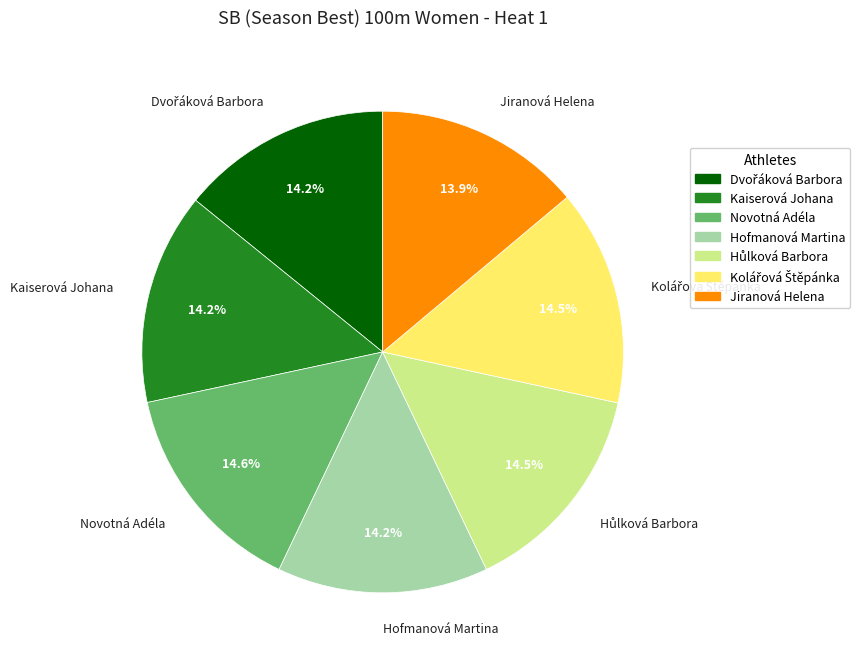

What percentage is NOT represented by Hofmanová Martina?

85.8%